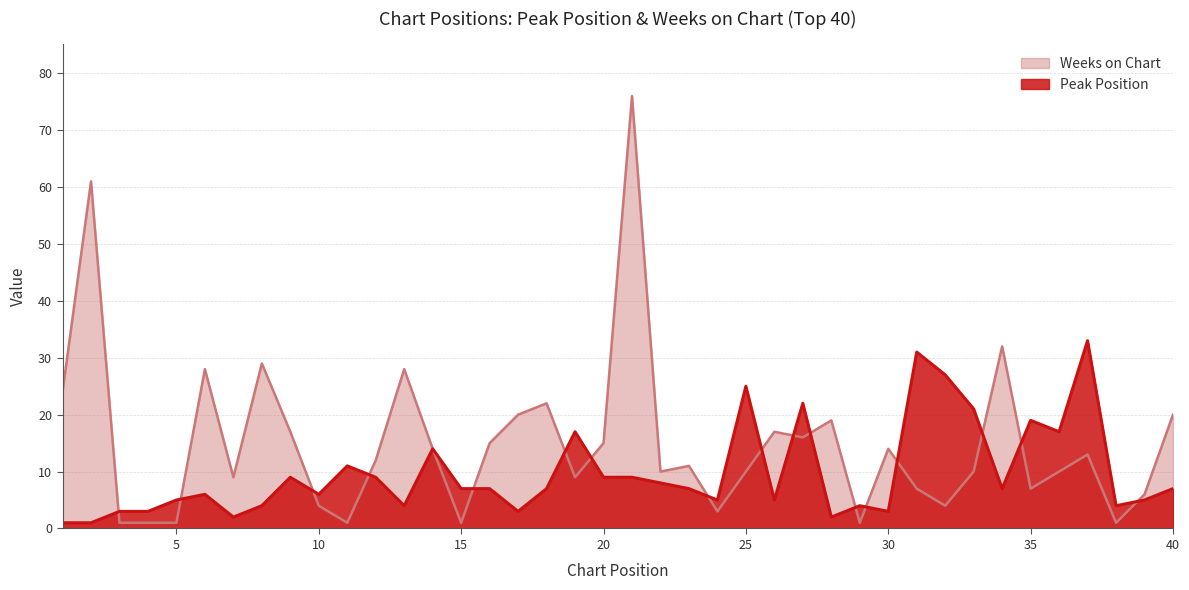

Which series has the largest range (max minus min)?

Weeks on Chart